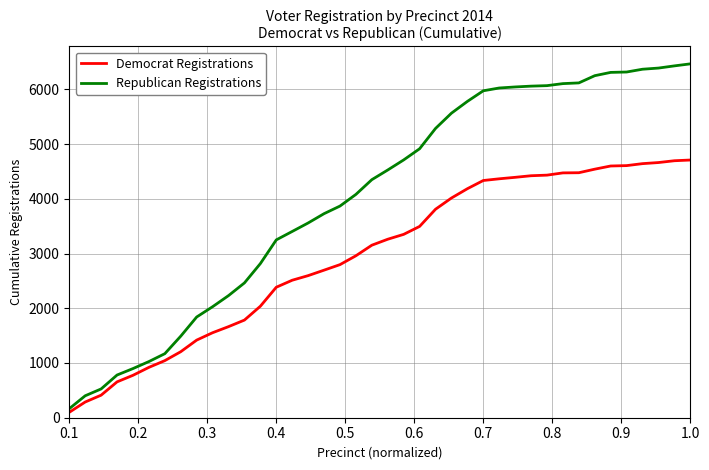

What is the maximum value for Democrat Registrations?

4708